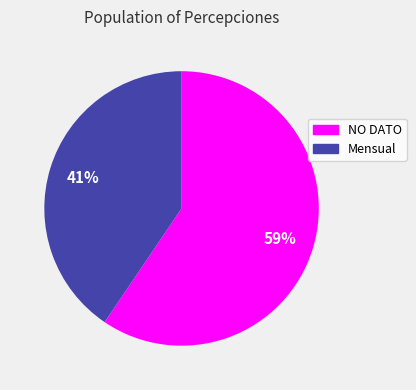

To the nearest percent, what portion does NO DATO represent?

59%